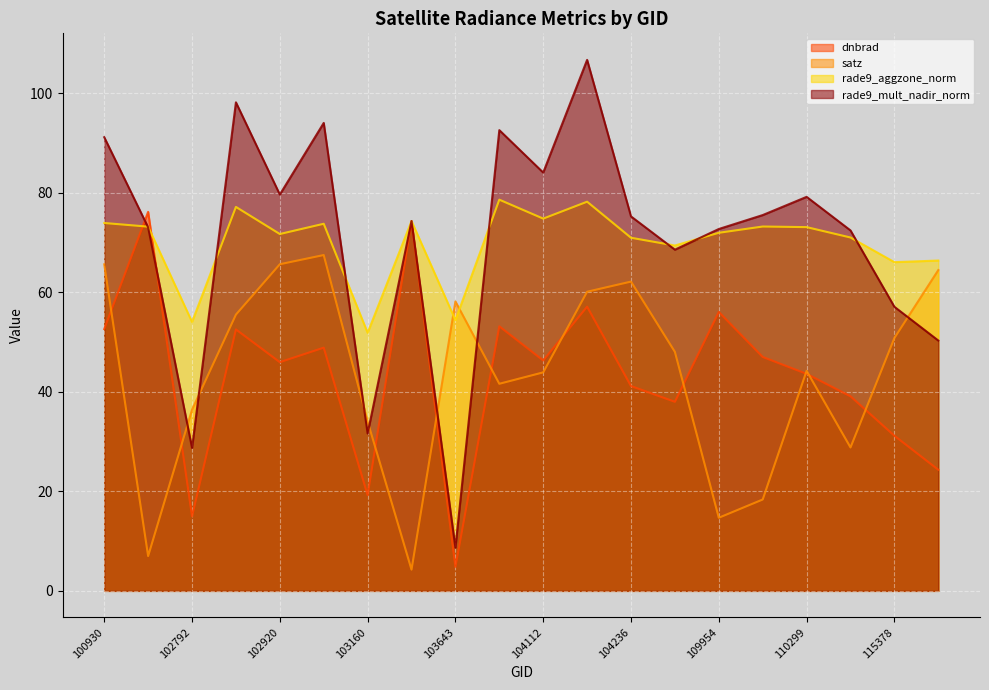

At how many categories does at least one series exceed 64?

17